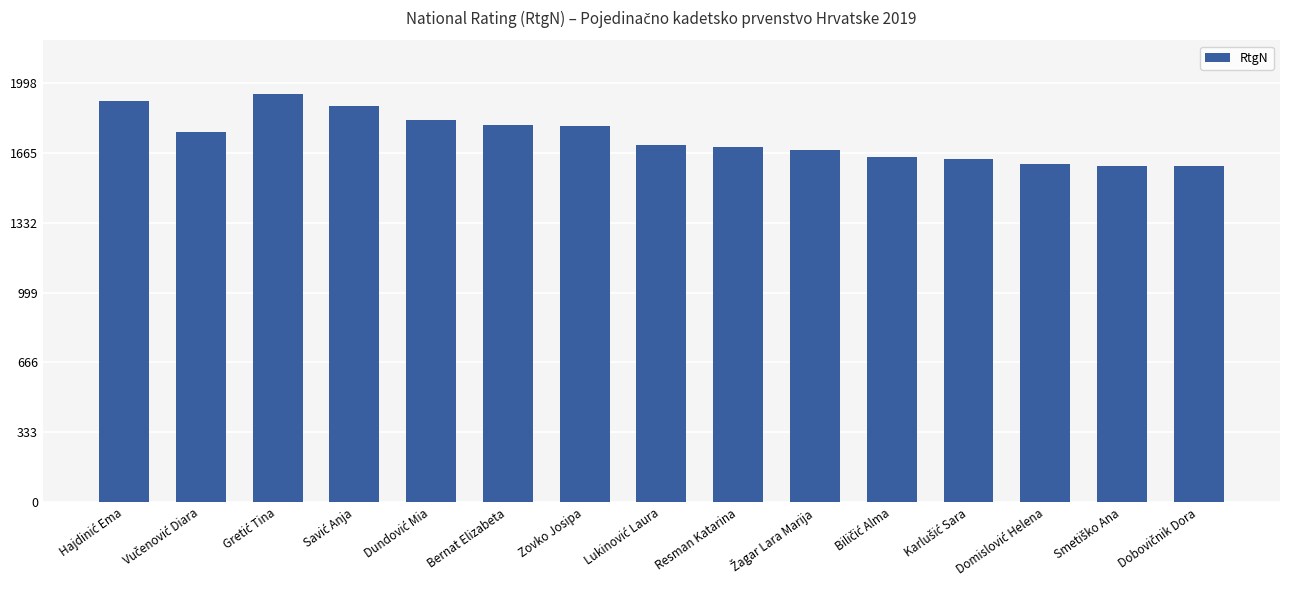

What is the value of the 7th bar from the left?

1791